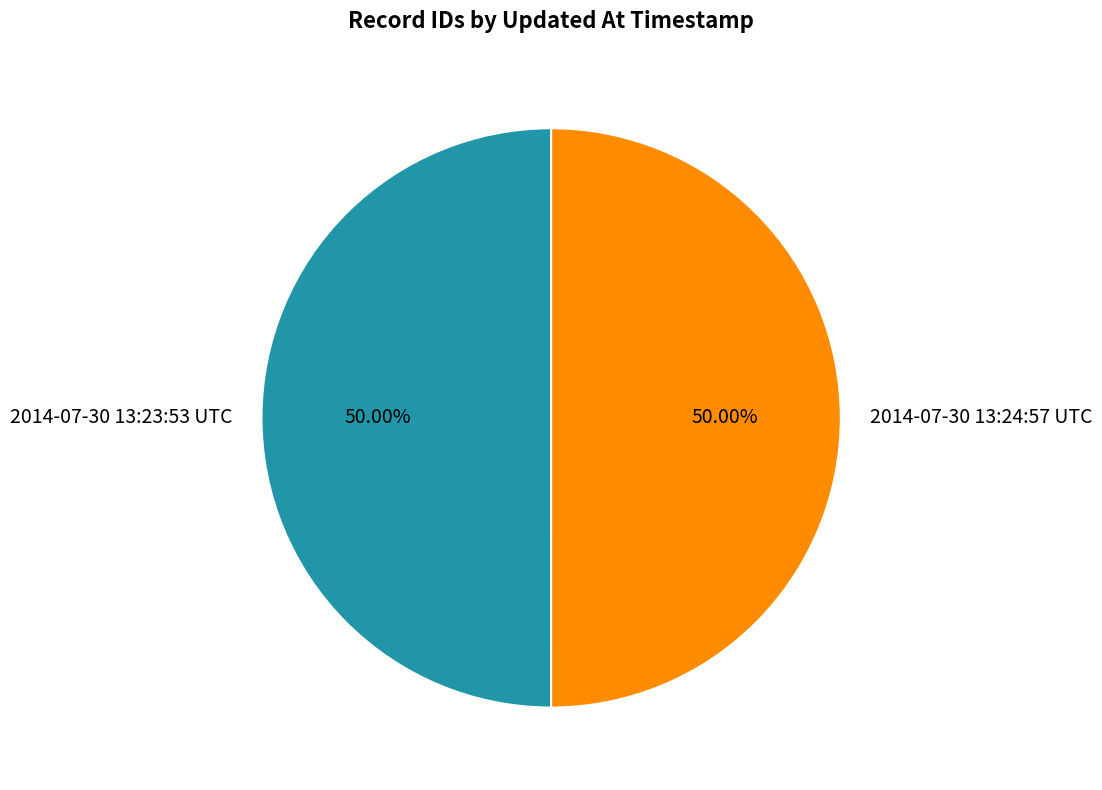

What is the total percentage of 2014-07-30 13:24:57 UTC and 2014-07-30 13:23:53 UTC?

100.0%